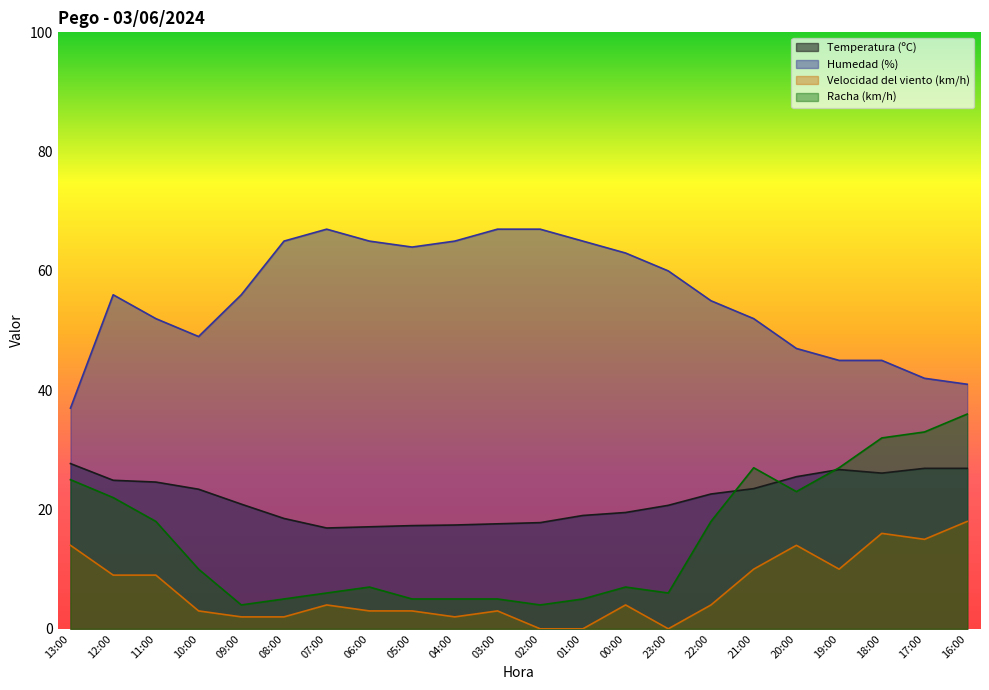

At which category does the chart reach its minimum across all series?

02:00